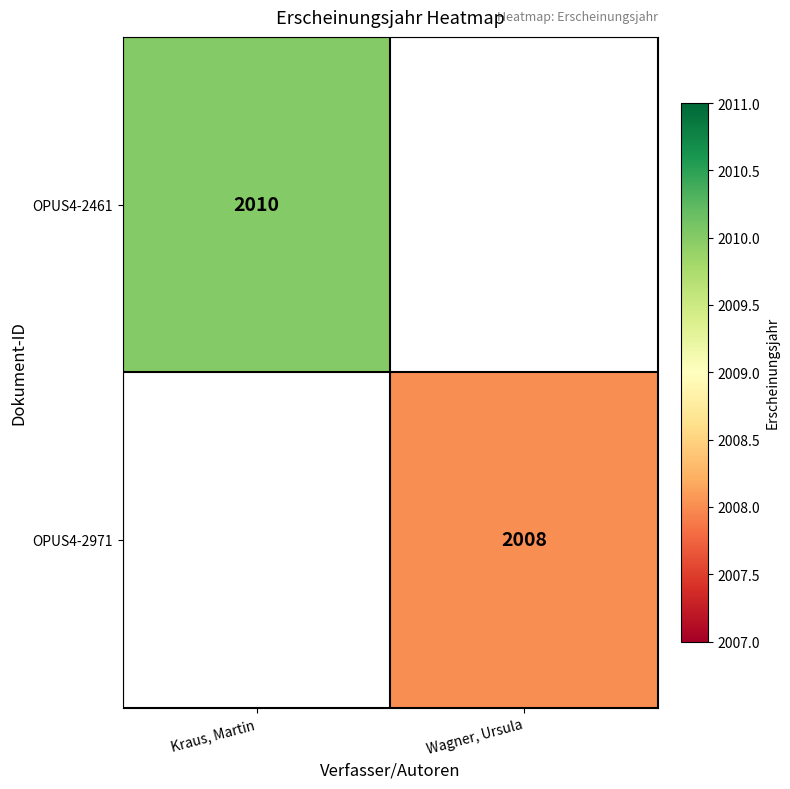

True or false: OPUS4-2971 has a value of 2008 at Wagner, Ursula.

True